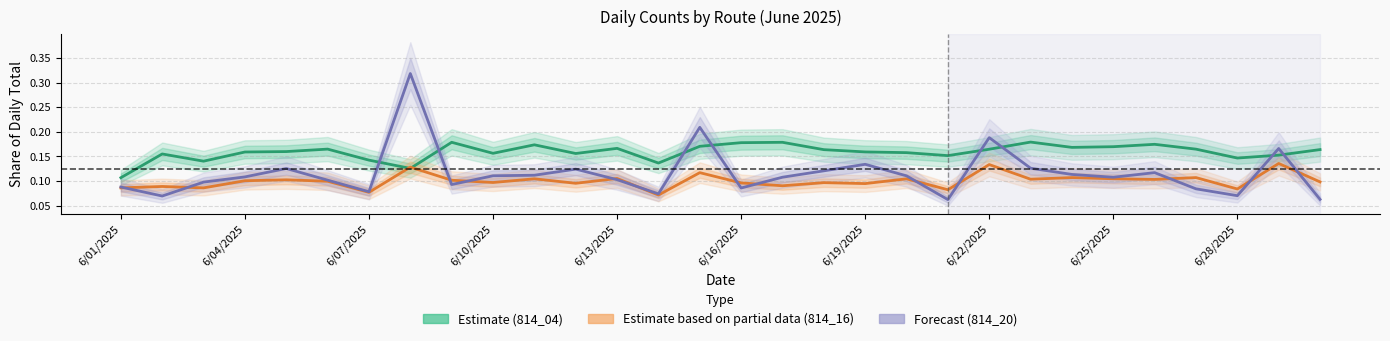

Reading right to left, list all the values displayed in this chart.

814_04 (Estimate): 0.2	0.2	0.1	0.2	0.2	0.2	0.2	0.2	0.2	0.2	0.2	0.2	0.2	0.2	0.2	0.2	0.1	0.2	0.2	0.2	0.2	0.2	0.1	0.1	0.2	0.2	0.2	0.1	0.2	0.1
814_16 (Estimate based on partial data): 0.1	0.1	0.1	0.1	0.1	0.1	0.1	0.1	0.1	0.1	0.1	0.1	0.1	0.1	0.1	0.1	0.1	0.1	0.1	0.1	0.1	0.1	0.1	0.1	0.1	0.1	0.1	0.1	0.1	0.1
814_20 (Forecast): 0.1	0.2	0.1	0.1	0.1	0.1	0.1	0.1	0.2	0.1	0.1	0.1	0.1	0.1	0.1	0.2	0.1	0.1	0.1	0.1	0.1	0.1	0.3	0.1	0.1	0.1	0.1	0.1	0.1	0.1